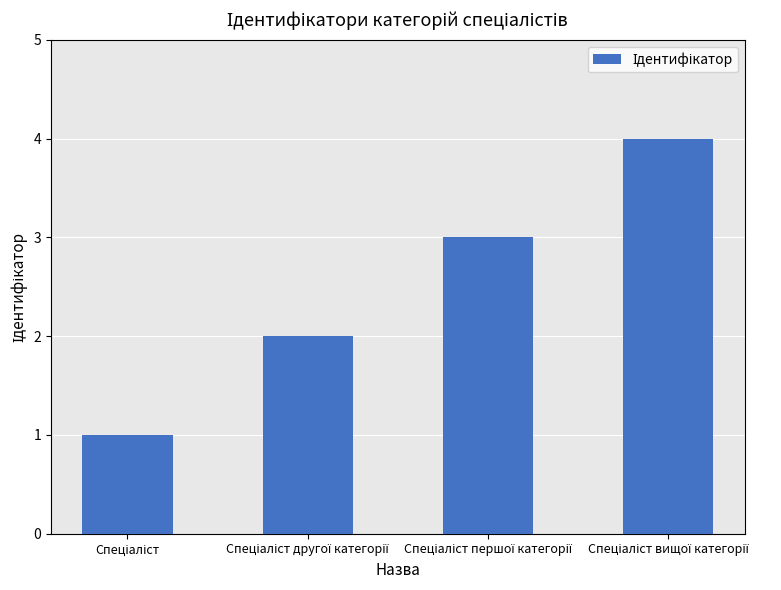

What is the difference between the maximum and minimum values?

3